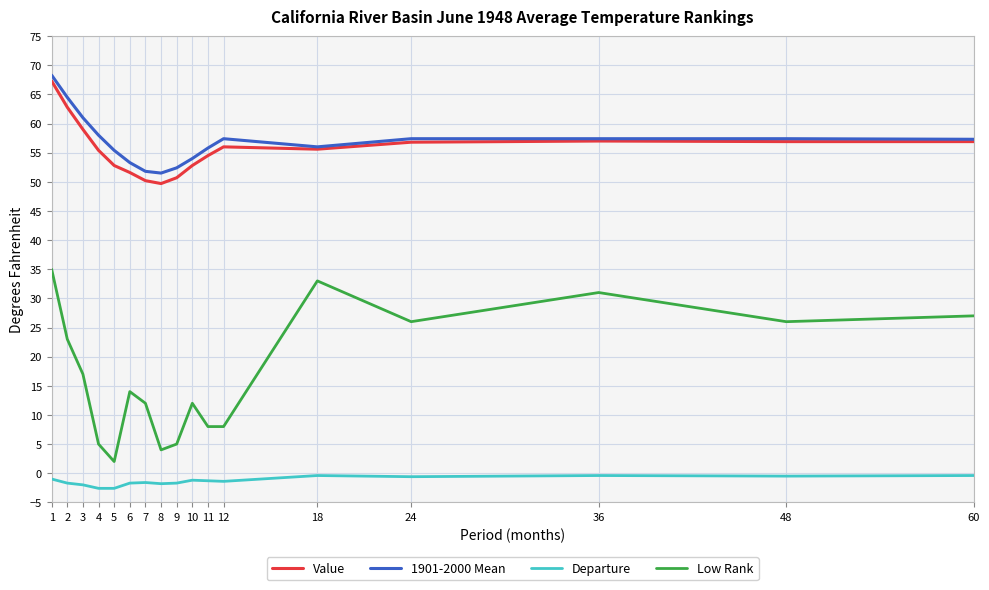

Does the chart display data point markers on the line(s)?

No